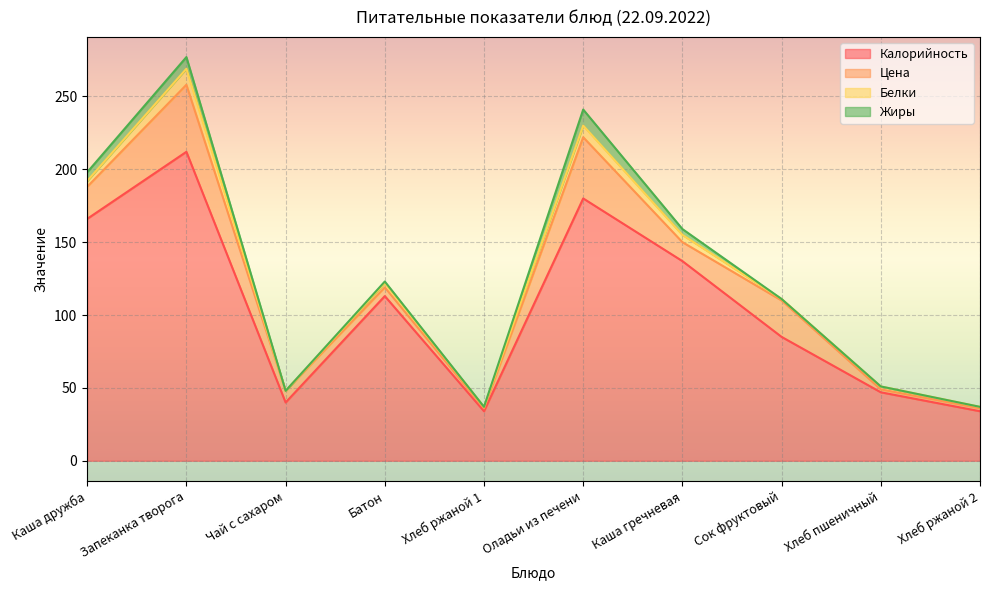

Which series has the largest range (max minus min)?

Калорийность